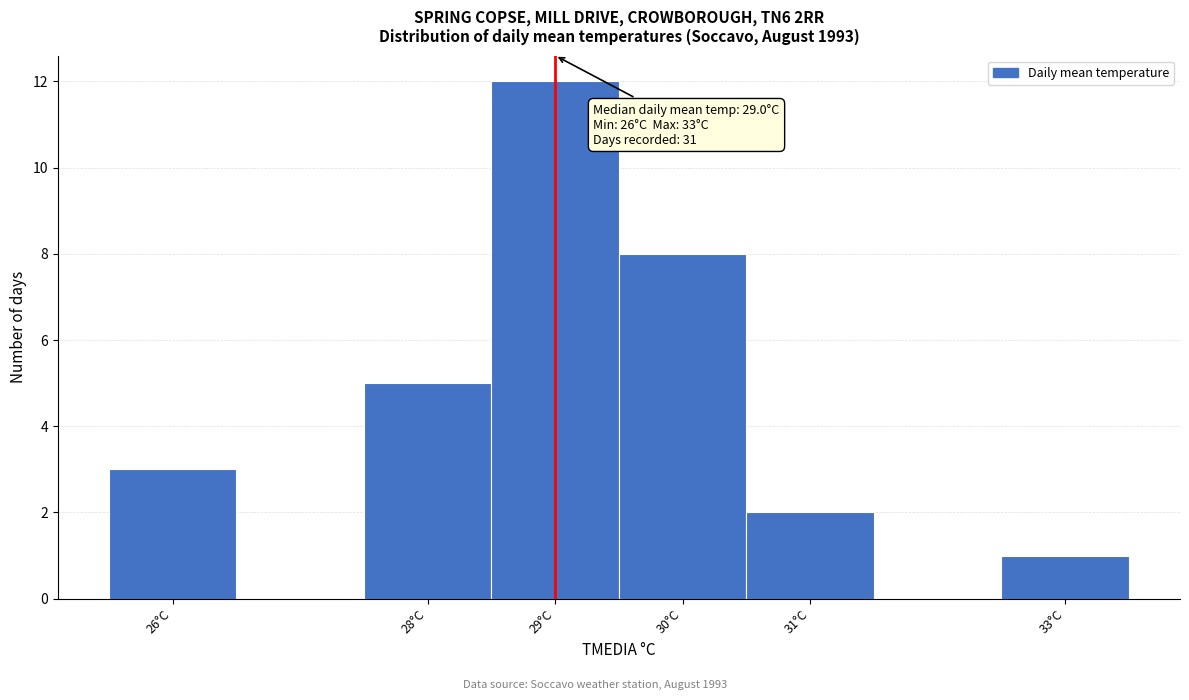

Which range on the x-axis has the tallest bar?

28.5 to 29.5